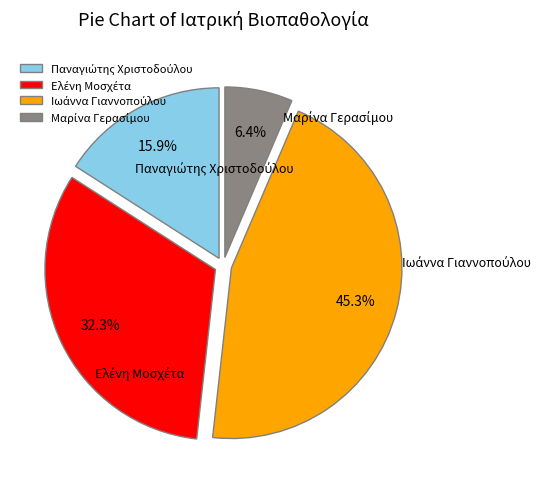

Count the number of slices in the pie.

4